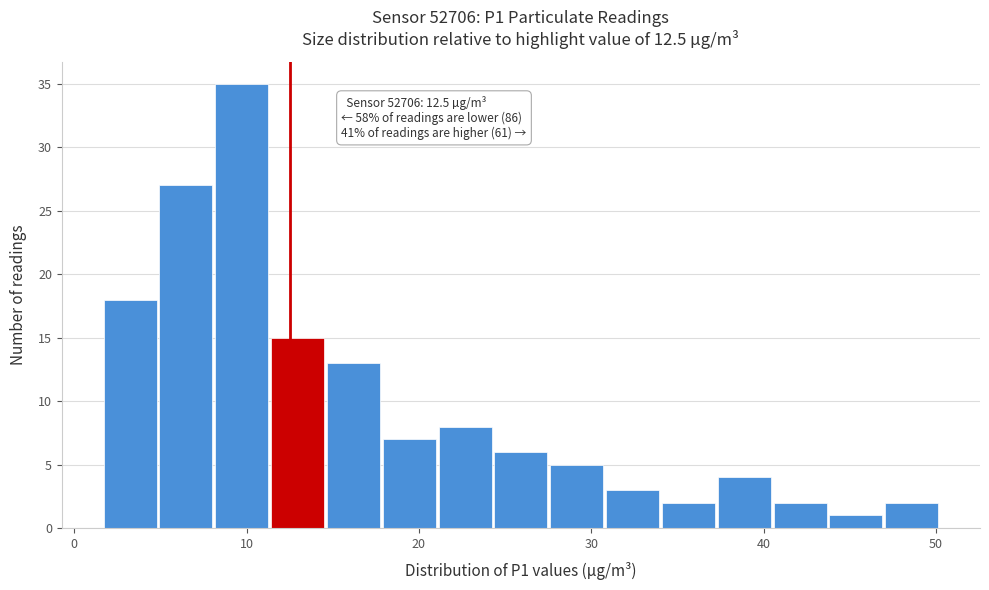

Around what value on the x-axis is the tallest bar? Give the approximate position of its centre, as read against the axis.

10